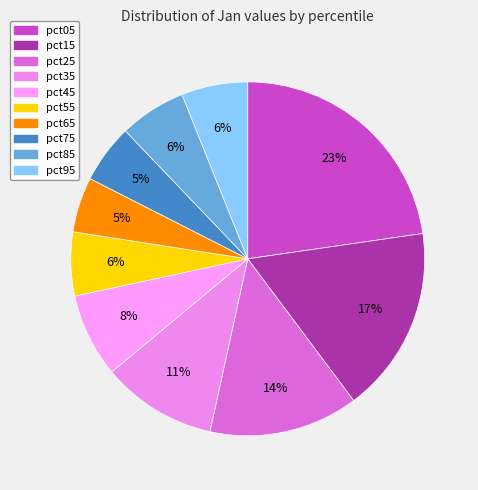

Does pct35 represent more than half of the total?

No